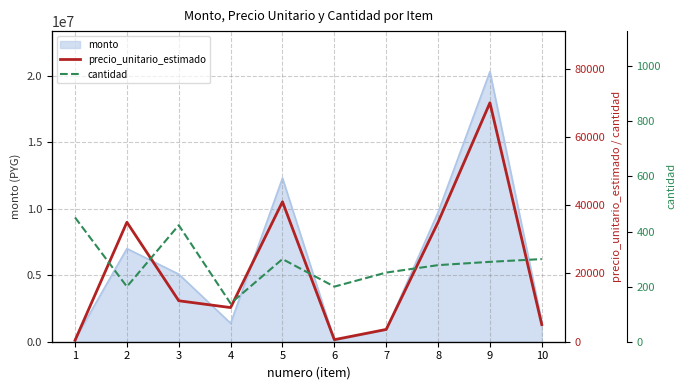

How many interior local valleys does the cantidad series have?

3